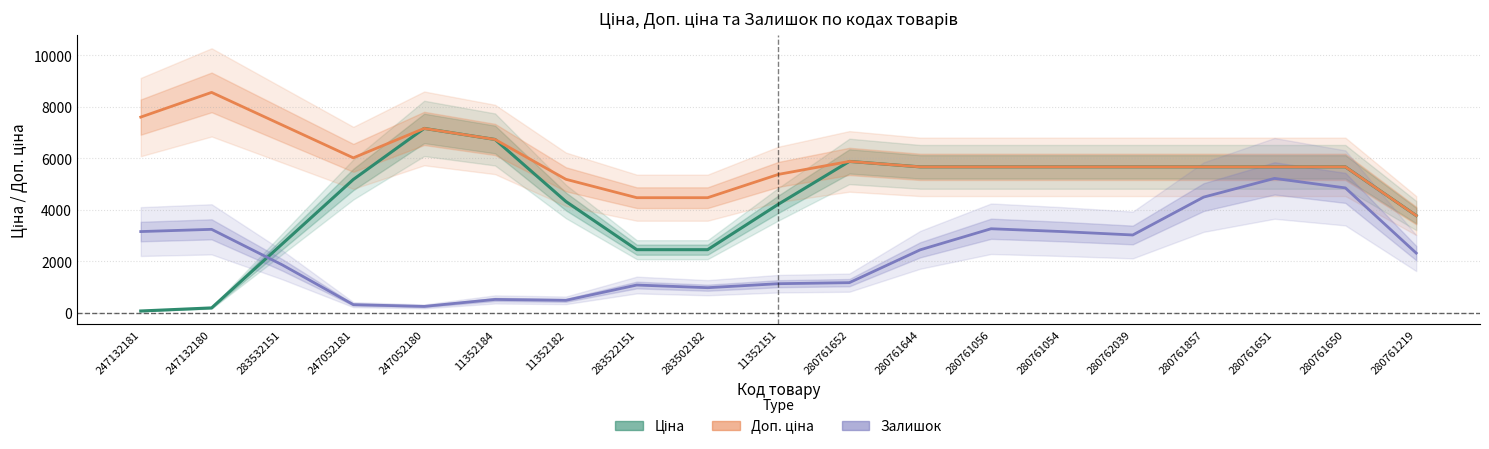

What is the smallest value displayed?

76.1